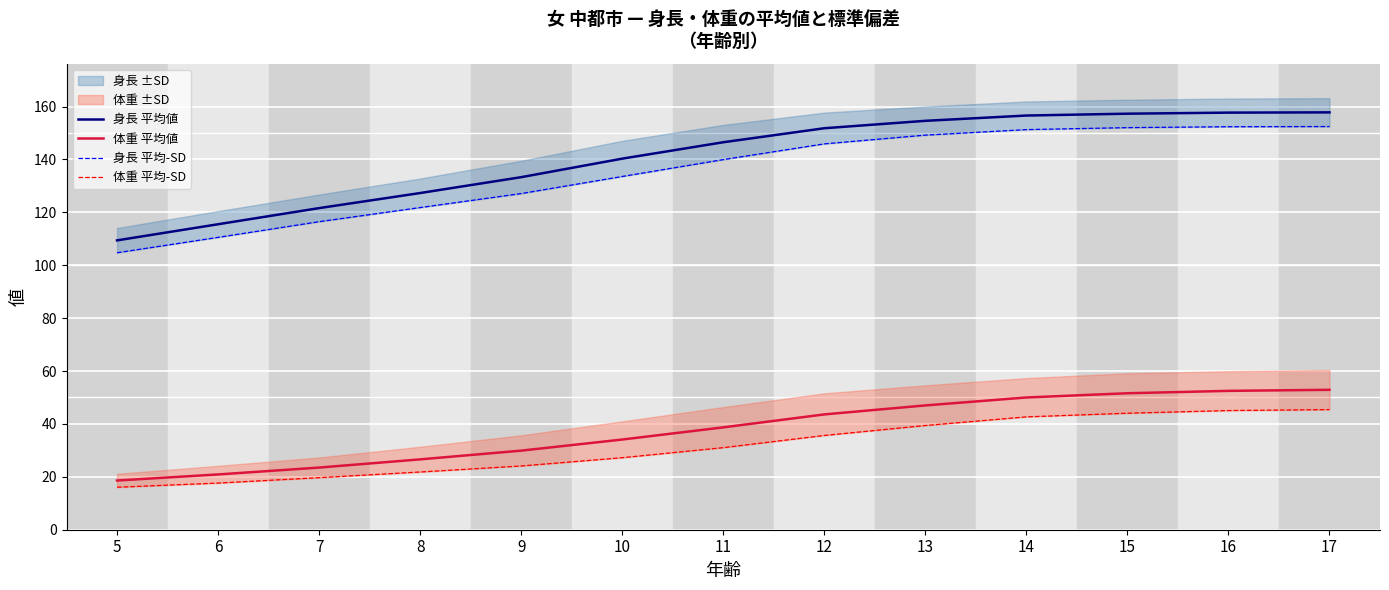

What is the difference between the maximum and minimum values in the 身長 平均-SD series?

47.7